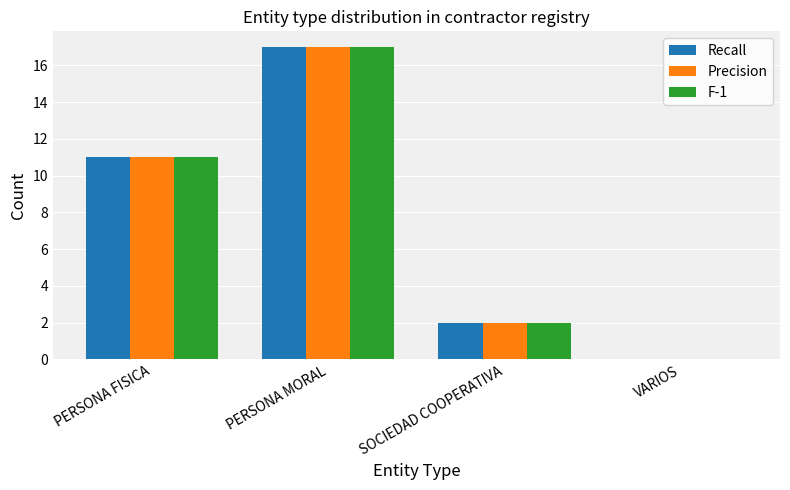

What is the sum of the F-1 values at VARIOS and PERSONA FISICA?

11